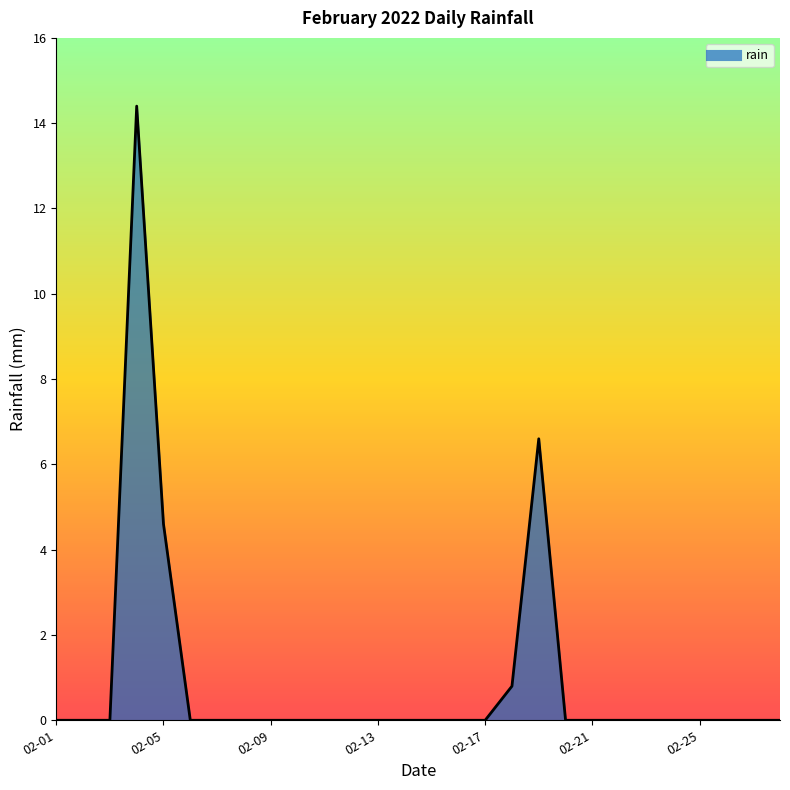

What is the maximum value shown in the chart?

14.4